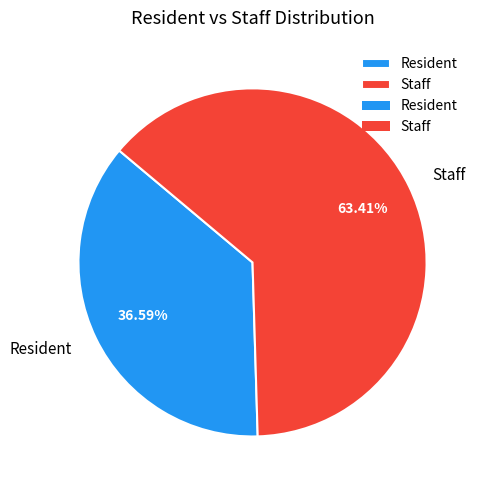

Approximately how many times larger is the value at Resident compared to Staff?

0.6